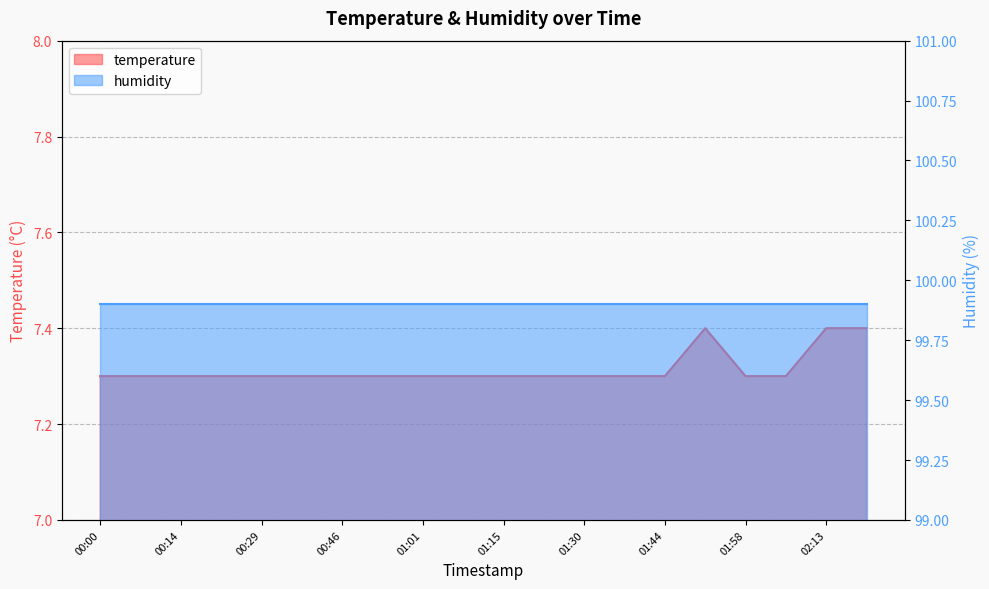

How many values are between 7 and 8?

20